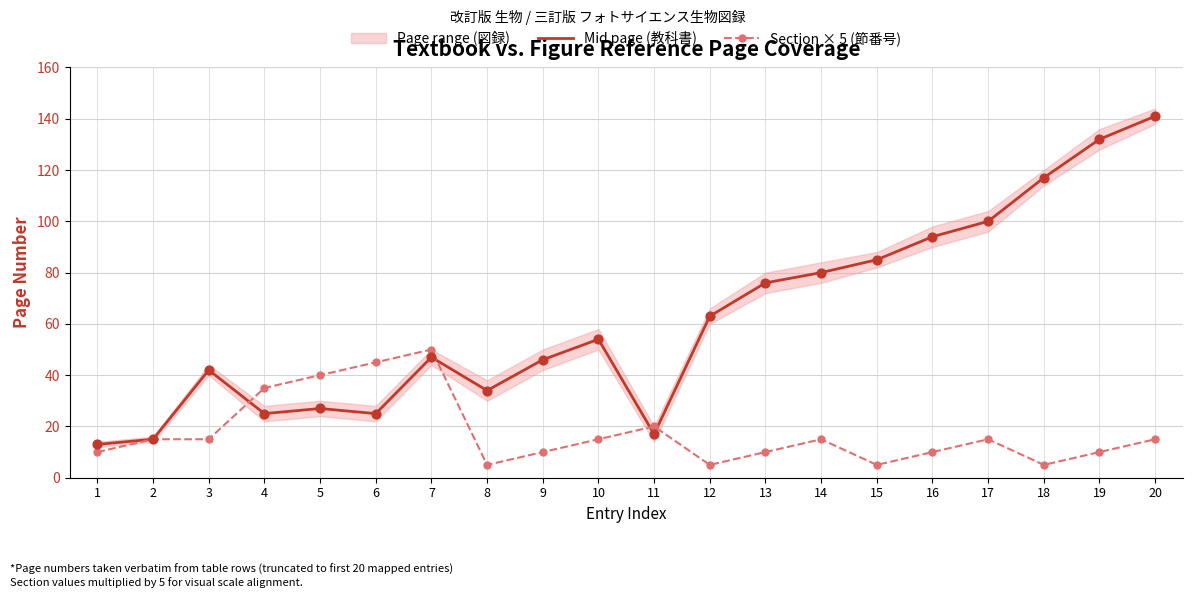

At which category is the sum across all series the highest?

20